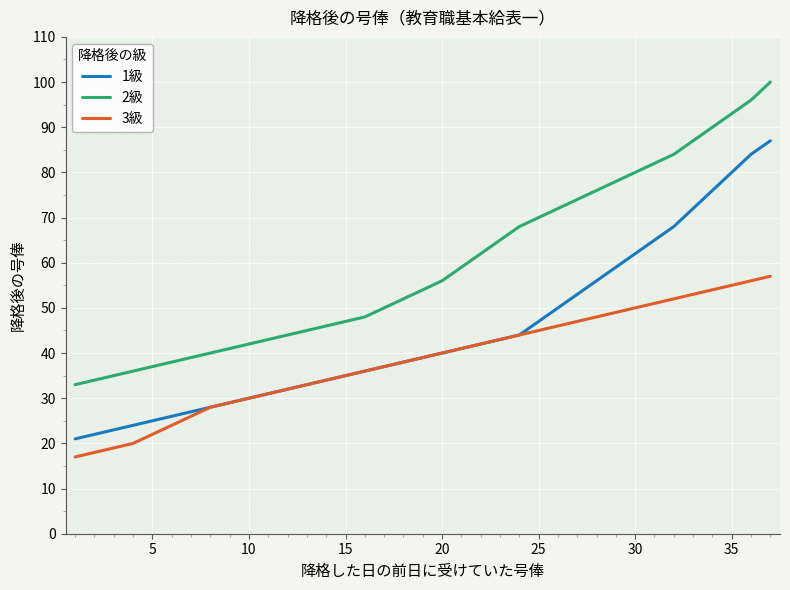

Which series has the widest spread of values?

2級